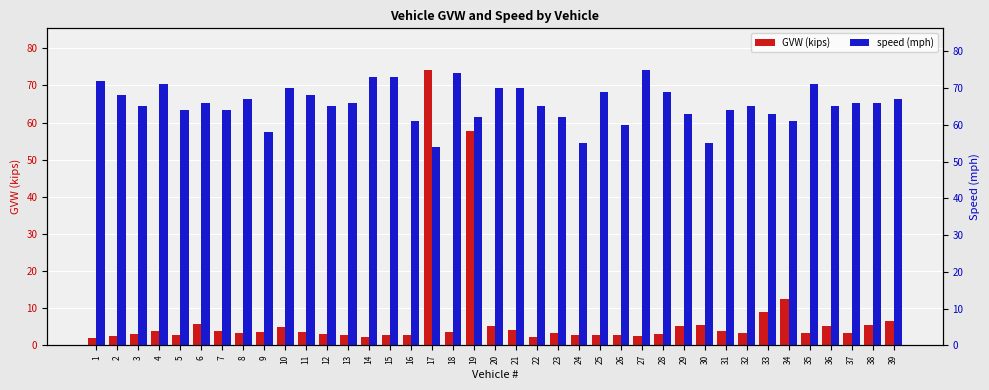

Rank the series by their average value, from lowest to highest.

GVW (kips), speed (mph)